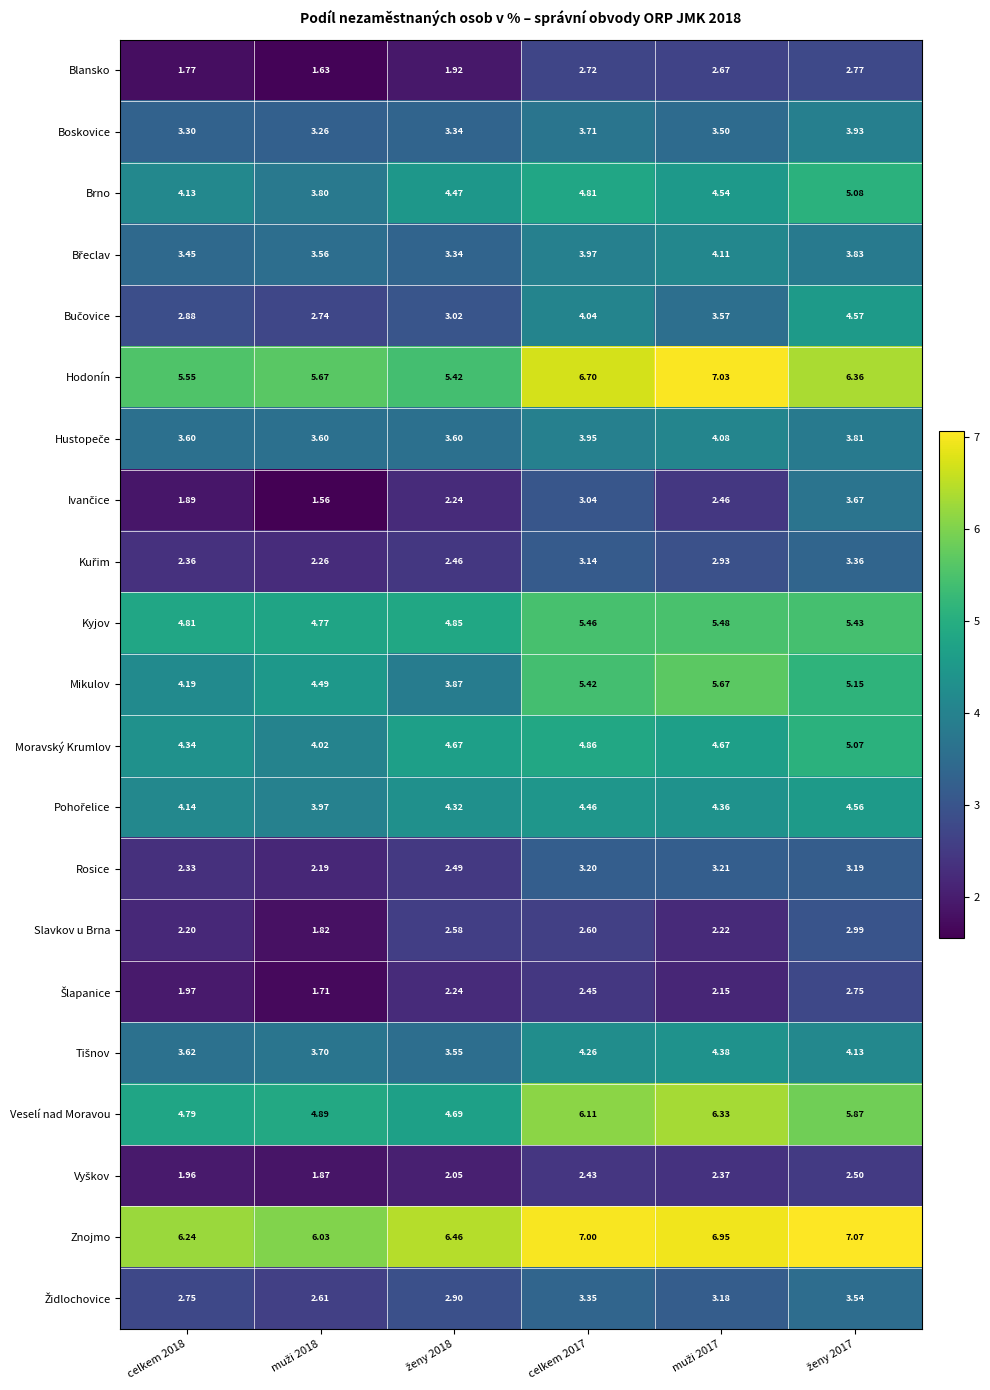

Which series has the largest total across all categories?

Znojmo